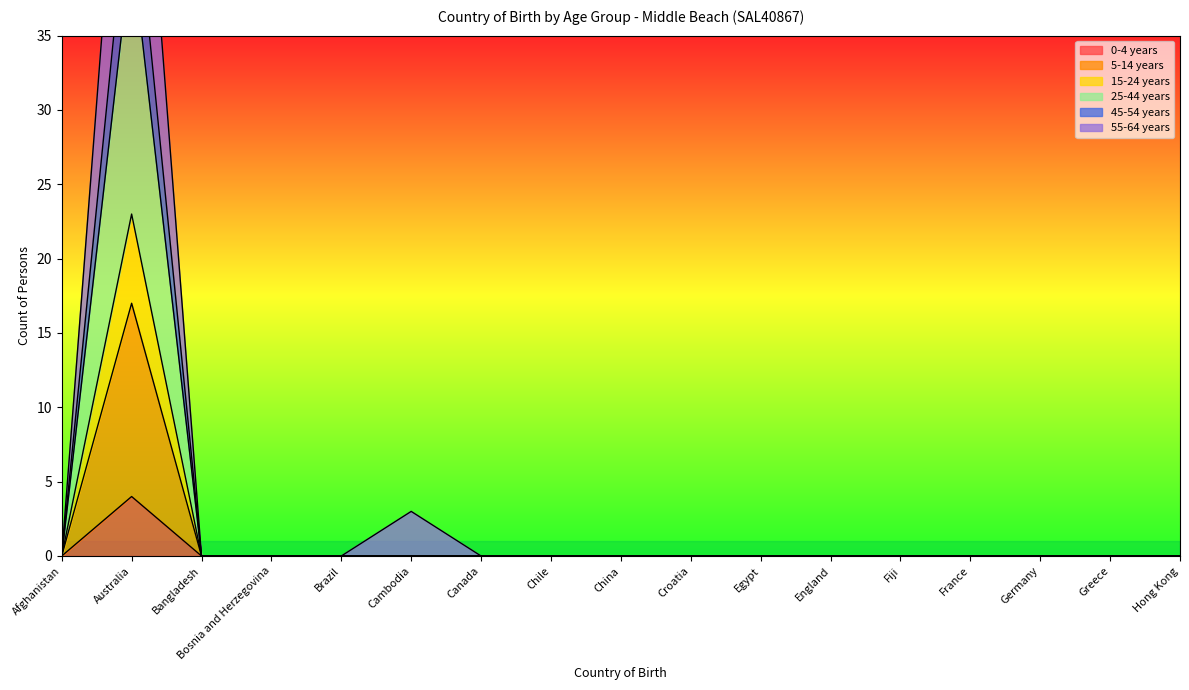

List the series in order of their peak value, highest first.

55-64 years, 45-54 years, 25-44 years, 15-24 years, 5-14 years, 0-4 years